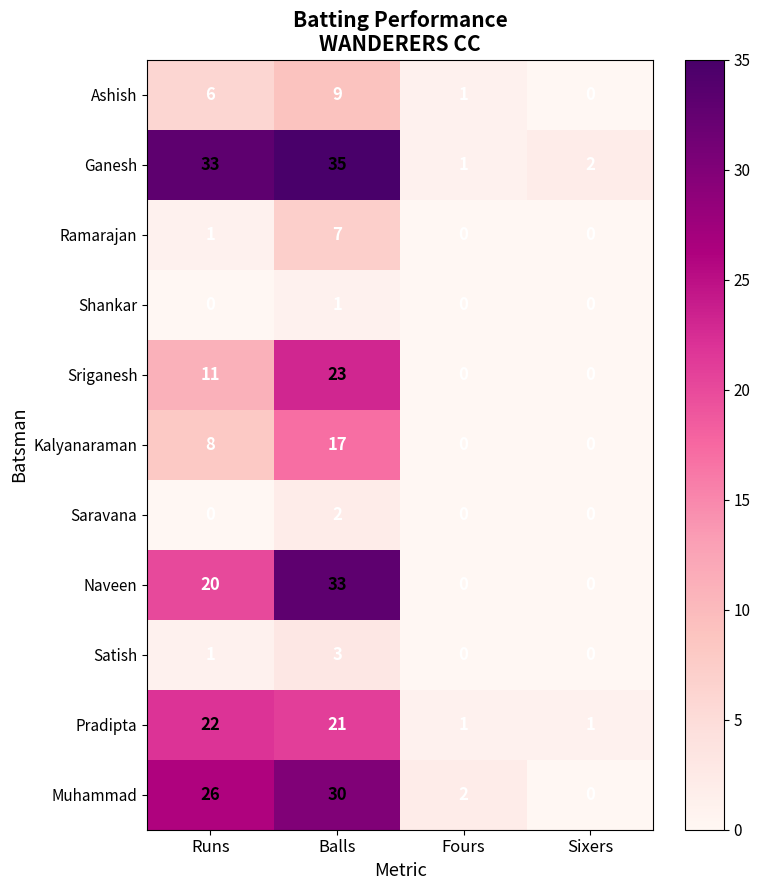

The Shankar series shows -1 at Fours. True or false?

False